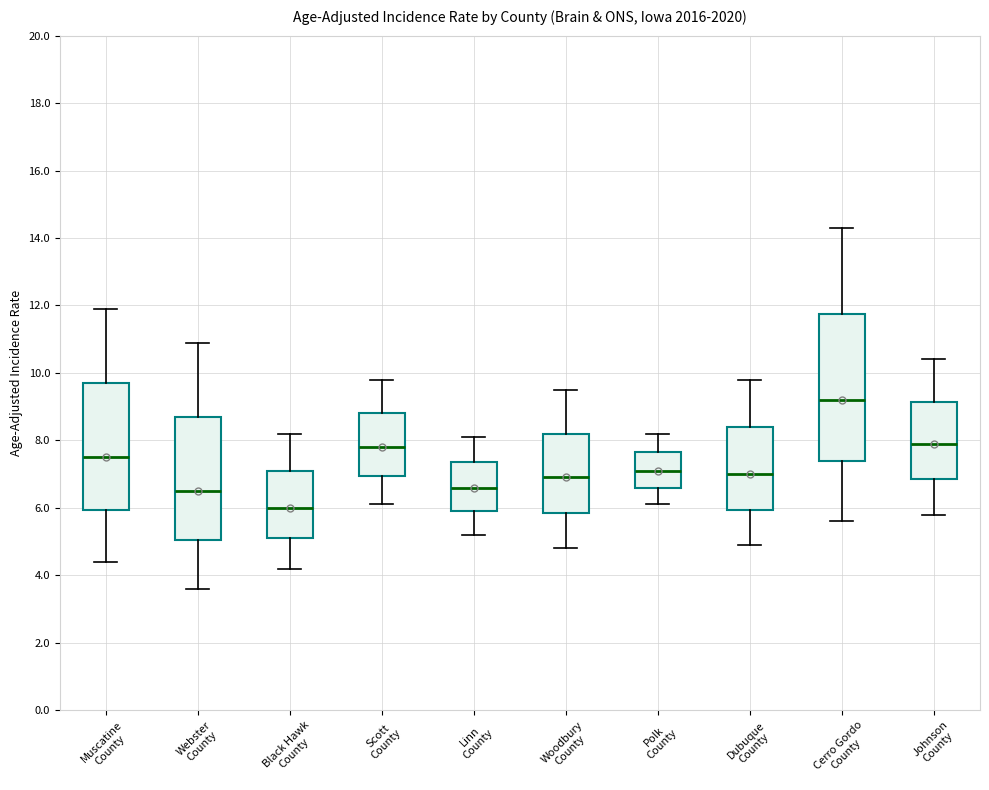

Which box has the lowest median line?

Black Hawk County